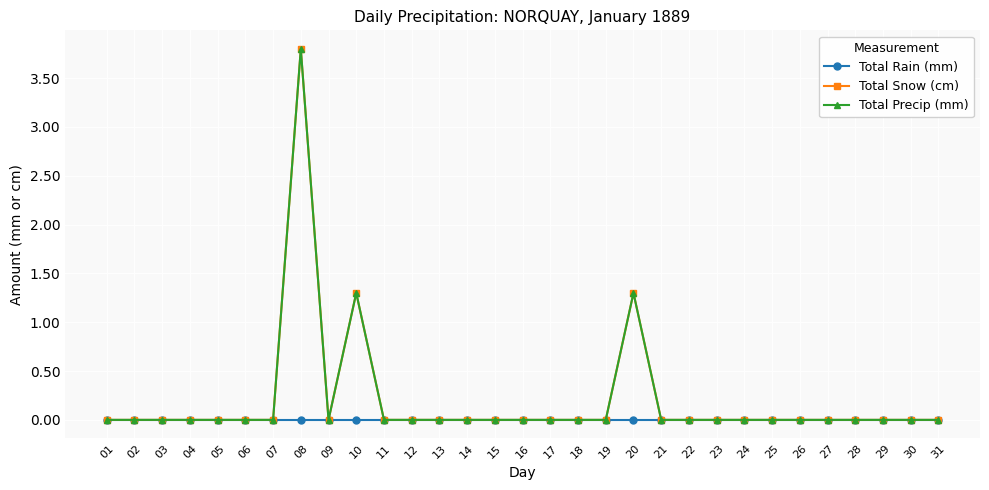

List the series in order of their peak value, lowest first.

Total Rain (mm), Total Snow (cm), Total Precip (mm)